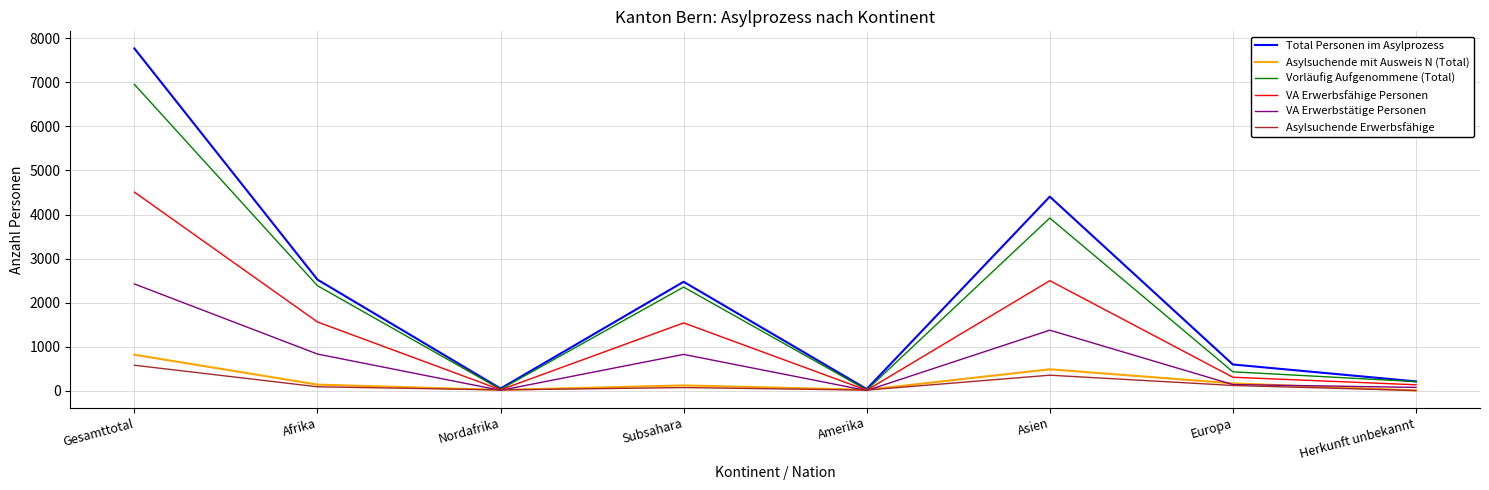

What is the spread (max minus min) of values at Gesamttotal?

7193